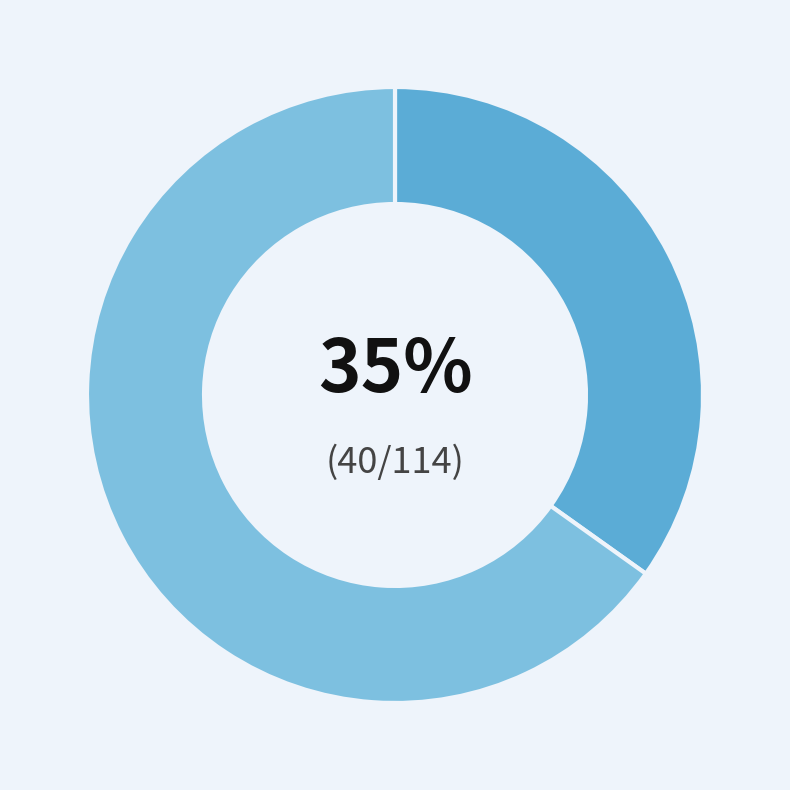

Is there any slice that represents more than half of the pie?

Yes